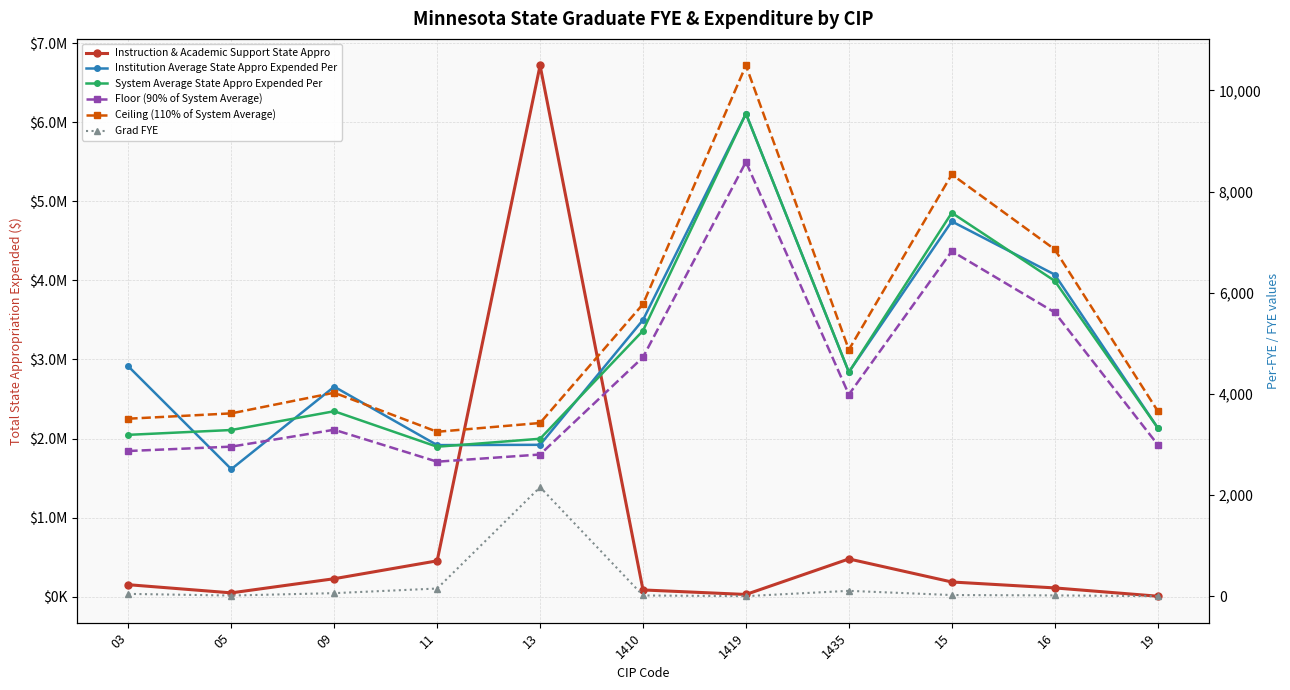

What are all the series names shown in the legend?

Instruction & Academic Support State Appro, Institution Average State Appro Expended Per, System Average State Appro Expended Per, Floor (90% of System Average), Ceiling (110% of System Average), Grad FYE